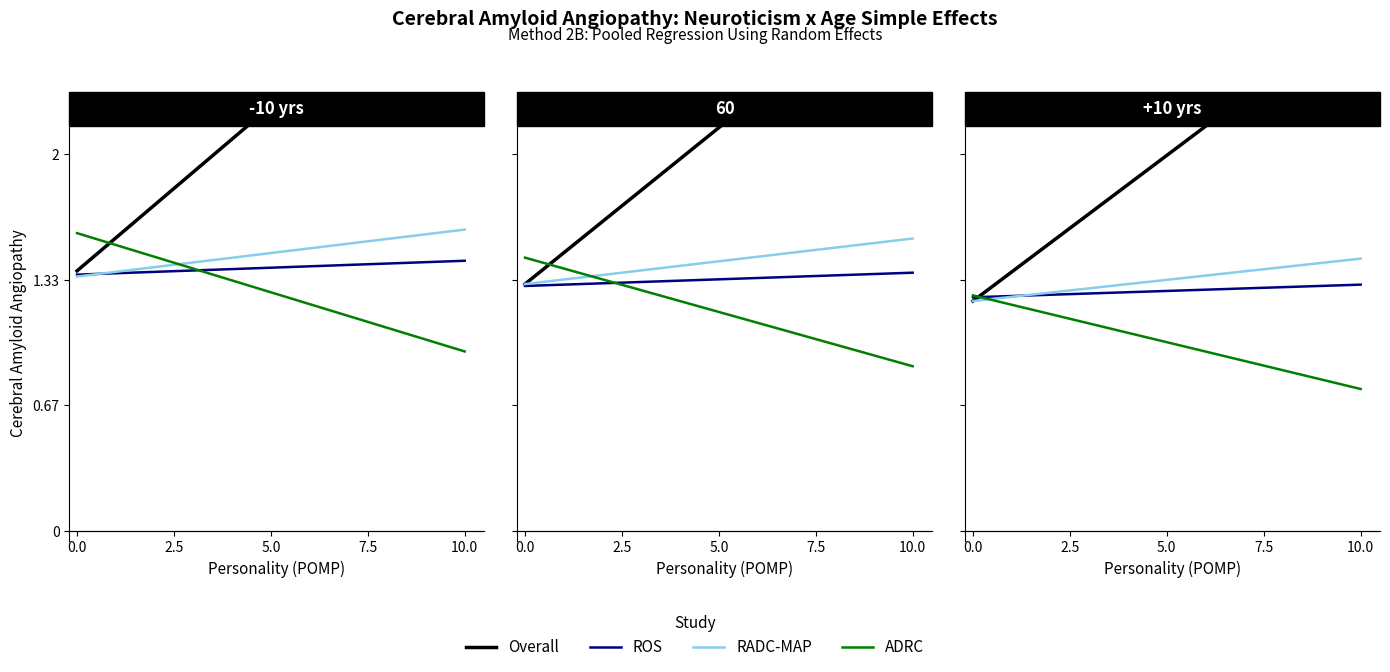

After their last crossing, which series has the higher values: ADRC or Overall?

Overall